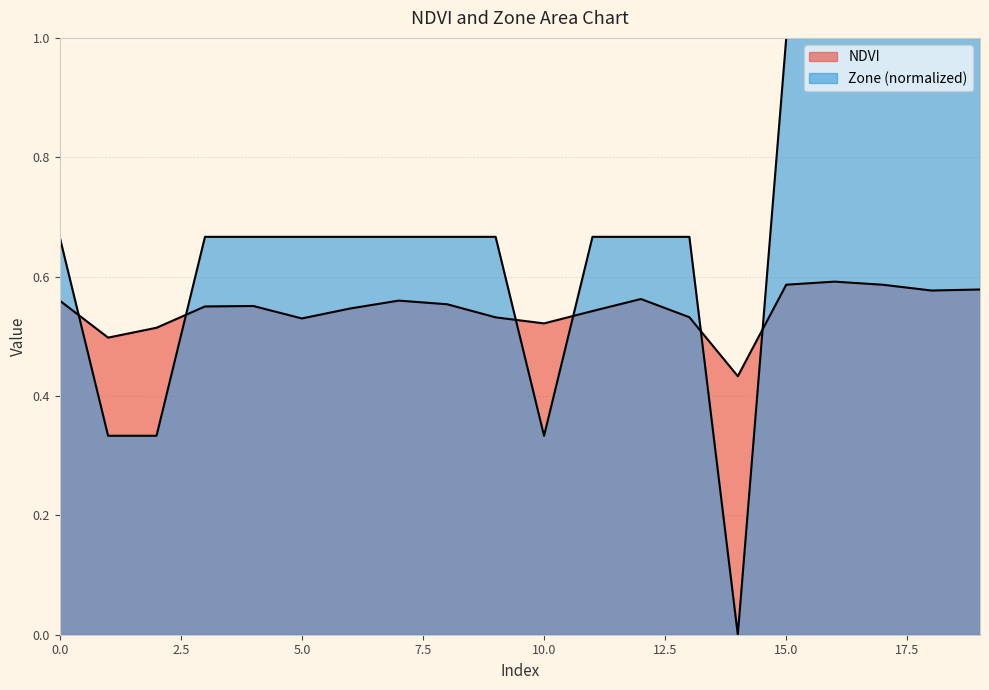

Between which two adjacent categories do NDVI and Zone first intersect?

0 and 1